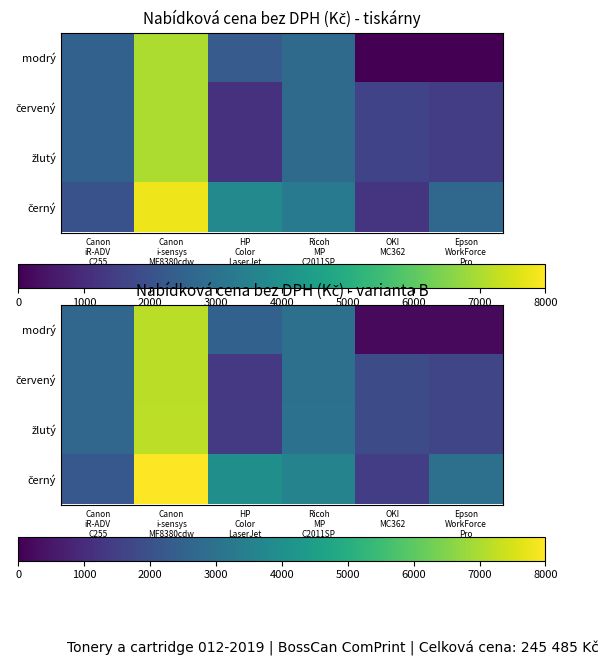

At which category is the sum across all series the highest?

Canon
i-sensys
MF8380cdw